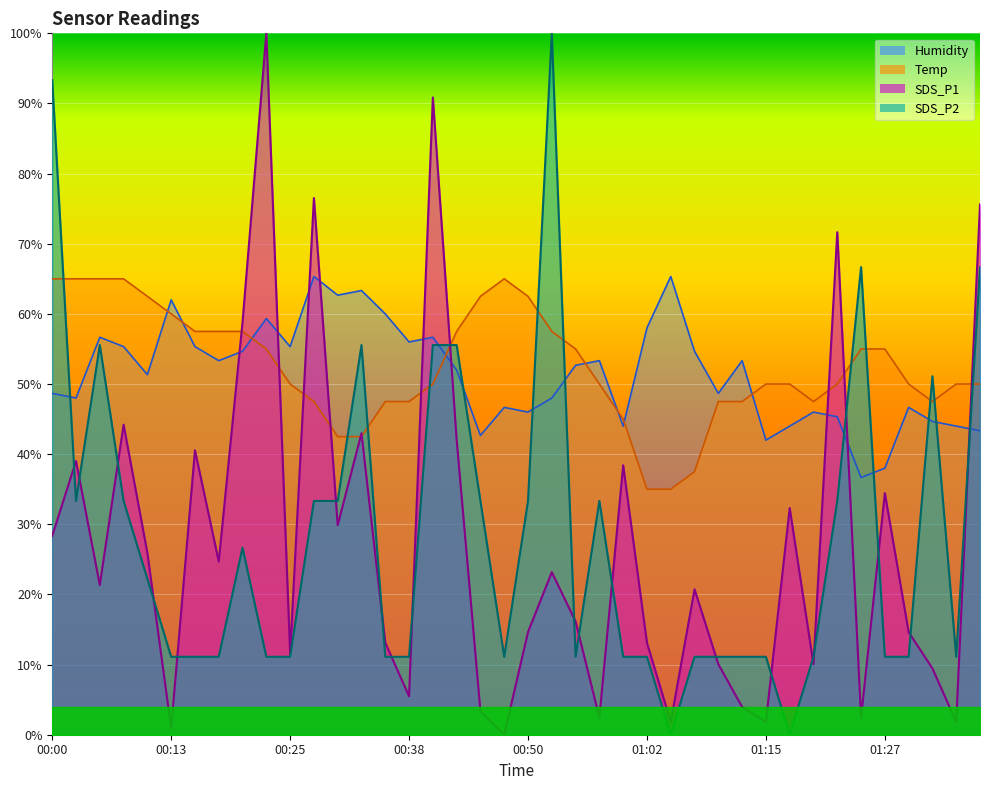

At which label is SDS_P1 closest to 49?

00:08